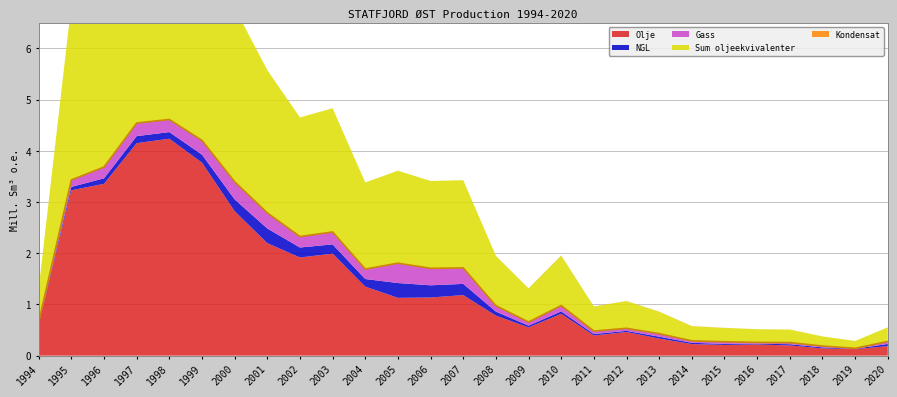

How many lines are shown in the chart?

5